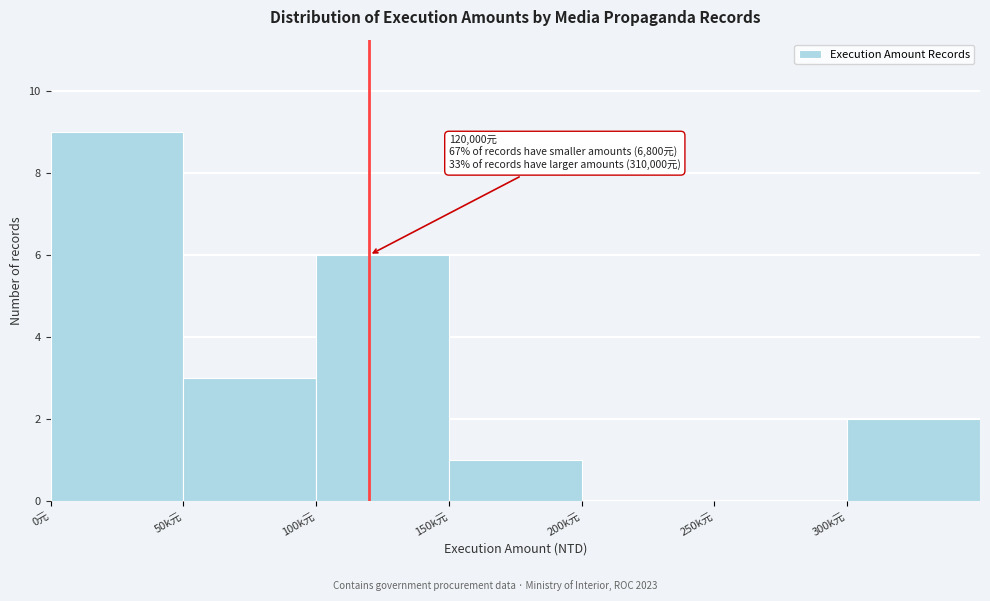

Reading left to right, transcribe all the data shown in this chart.

0元=9	50k元=3	100k元=6	150k元=1	200k元=0	250k元=0	300k元=2